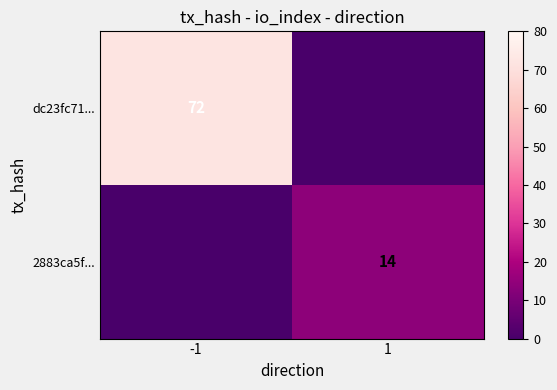

Is the value of 2883ca5f... at 1 greater than the value of dc23fc71... at -1?

No